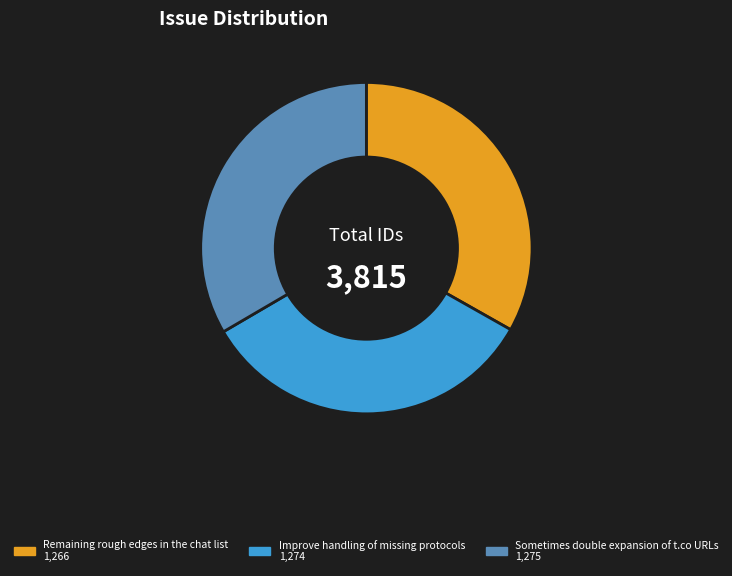

Does any single category account for the majority?

No